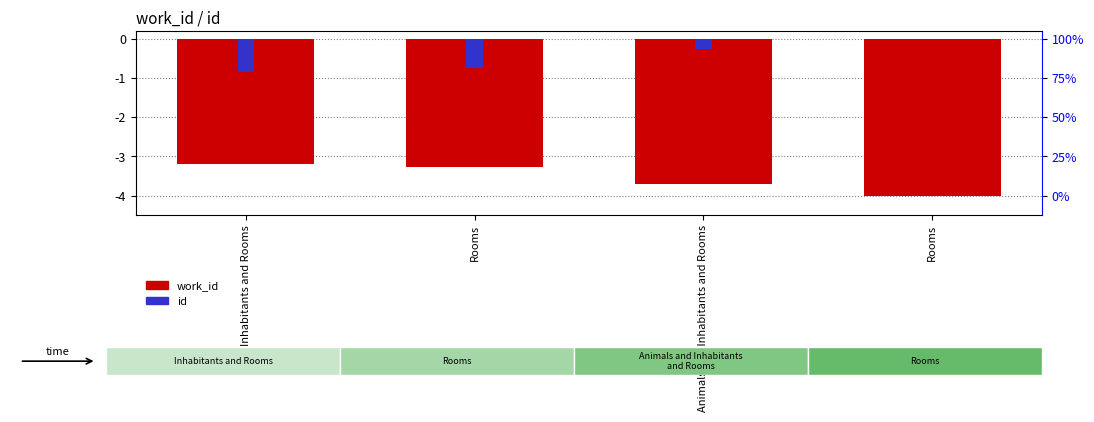

Count the number of data series in this chart.

2